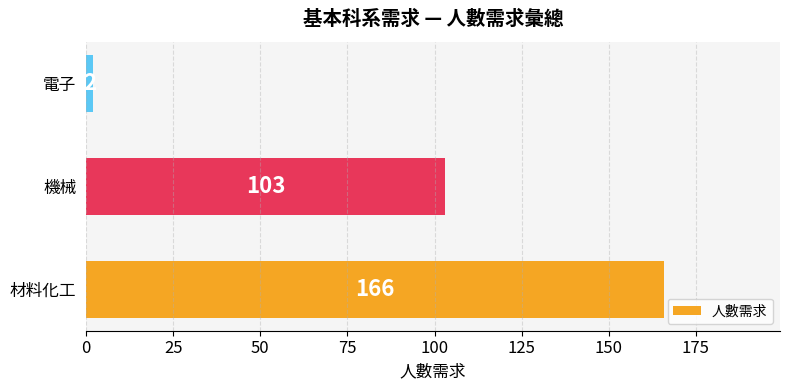

Which label corresponds to the smallest value in the chart?

電子